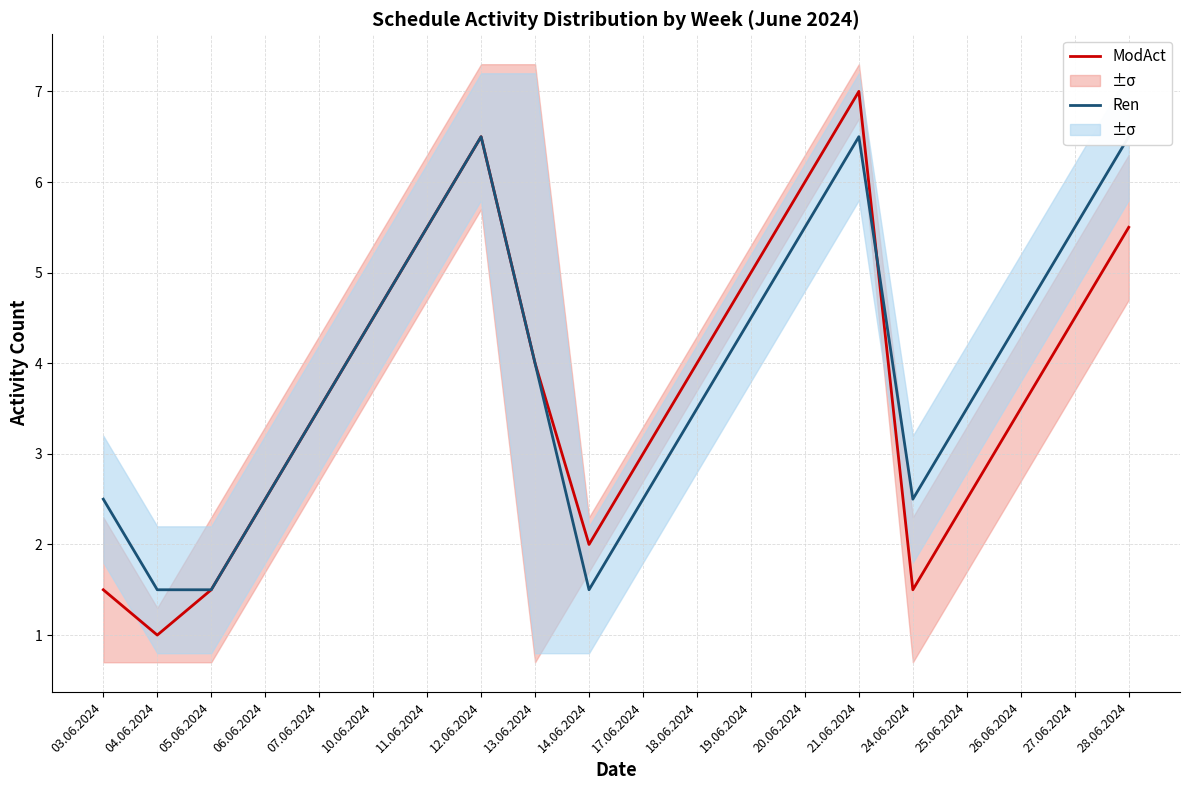

What are all the series names shown in the legend?

ModAct, Ren